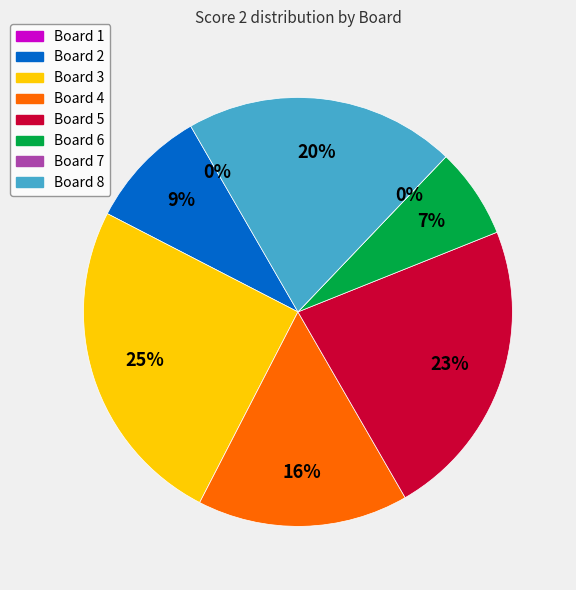

Rank the categories by value from lowest to highest.

Board 1, Board 7, Board 6, Board 2, Board 4, Board 8, Board 5, Board 3